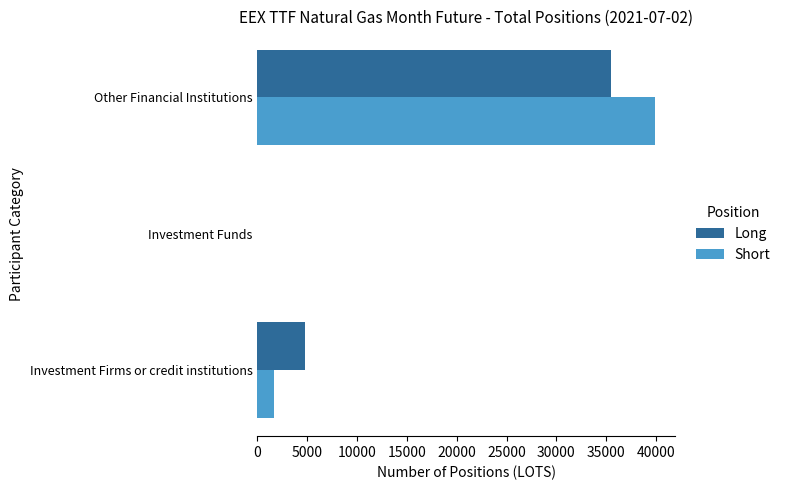

What is the sum of the Long values at Other Financial Institutions and Investment Firms or credit institutions?

40295.0